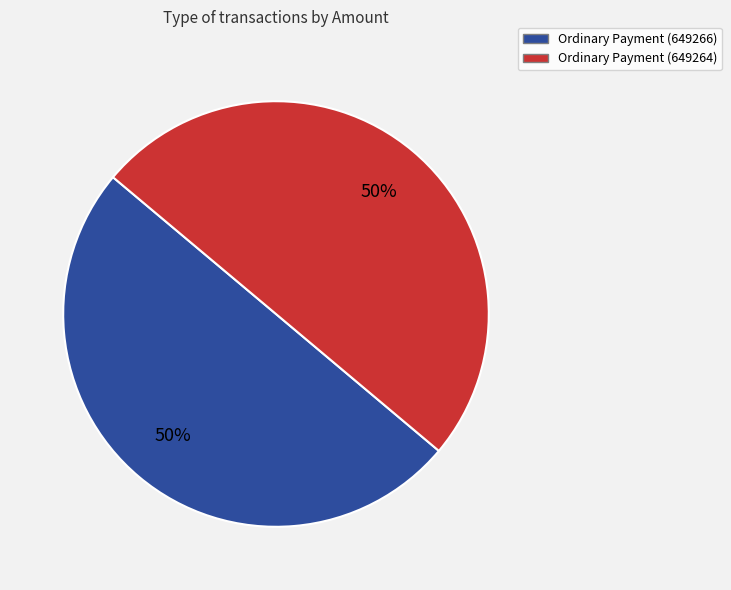

Do Ordinary Payment (649266) and Ordinary Payment (649264) together represent more than half of the pie?

Yes